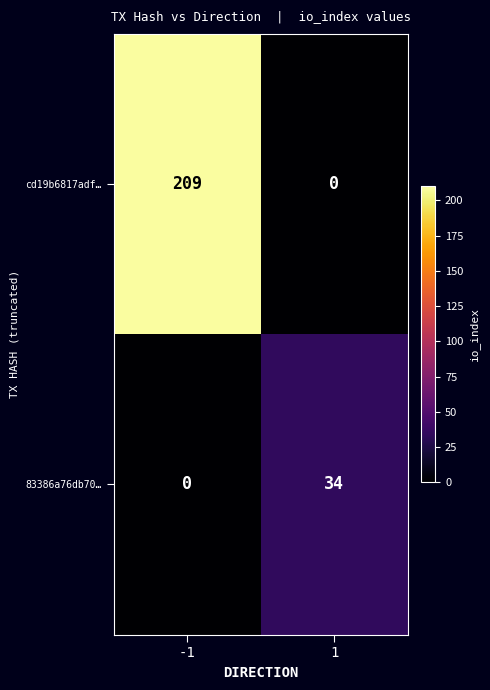

Reading left to right, transcribe all the data shown in this chart.

cd19b6817adf…: -1=209	1=0
83386a76db70…: -1=0	1=34